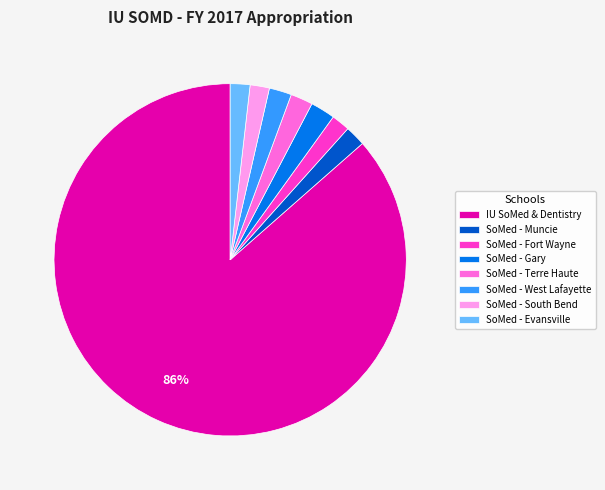

What is the majority slice?

IU SoMed & Dentistry